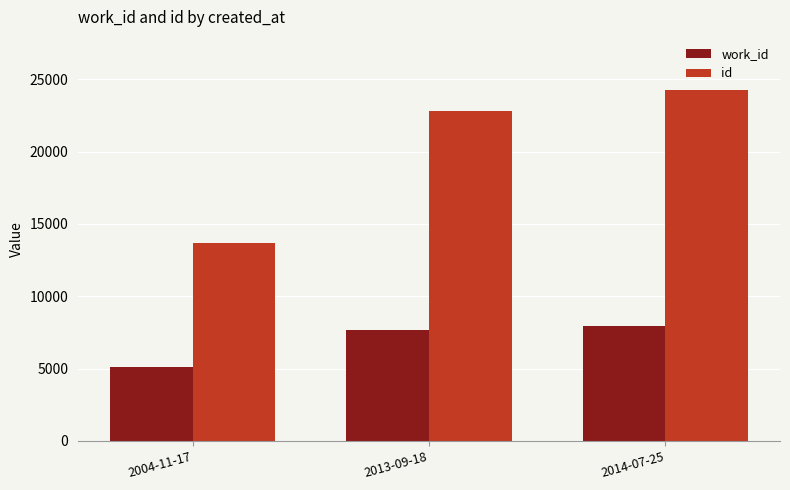

Count the number of data series in this chart.

2